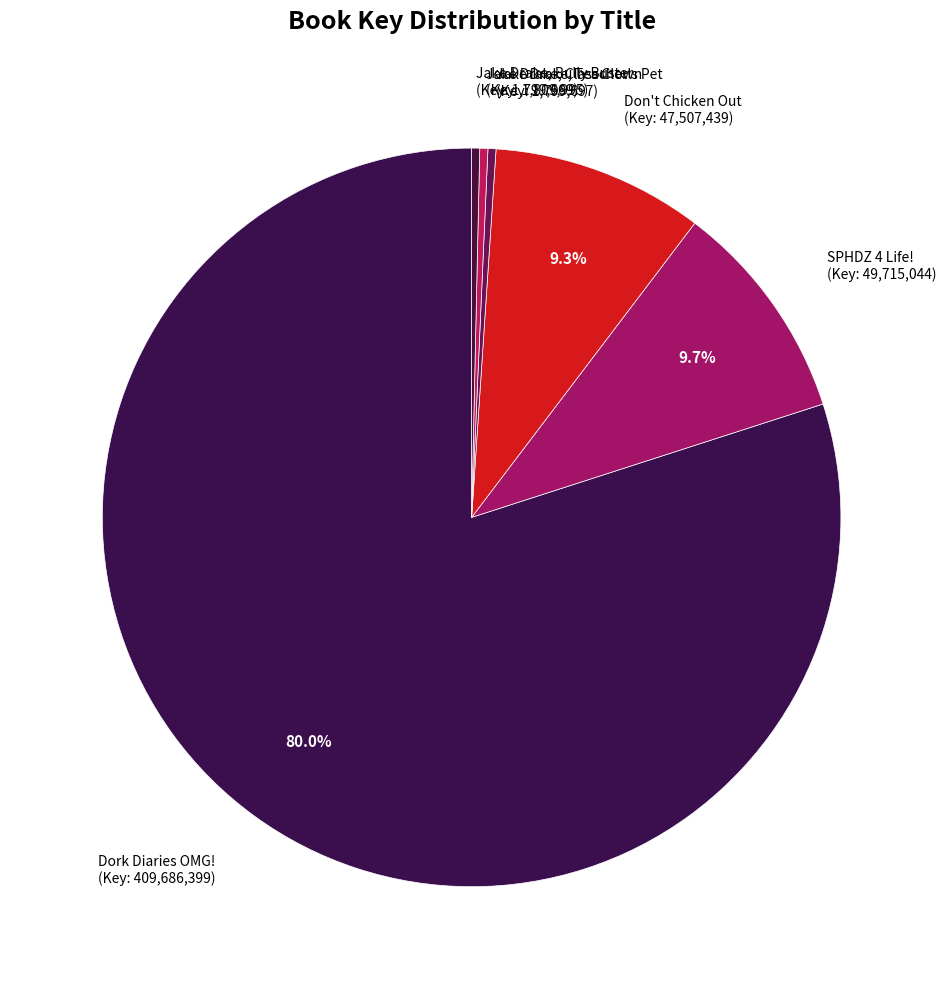

Is there any slice that represents more than half of the pie?

Yes